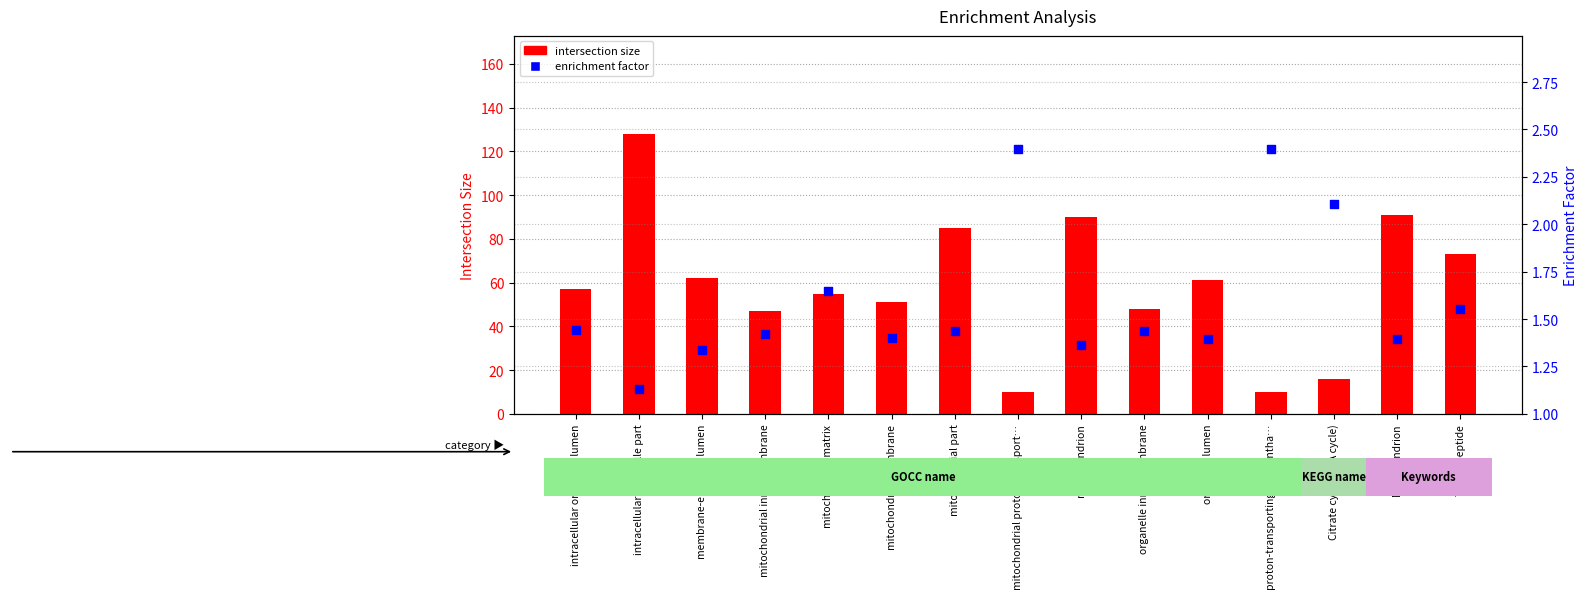

At how many categories does at least one series exceed 73?

4